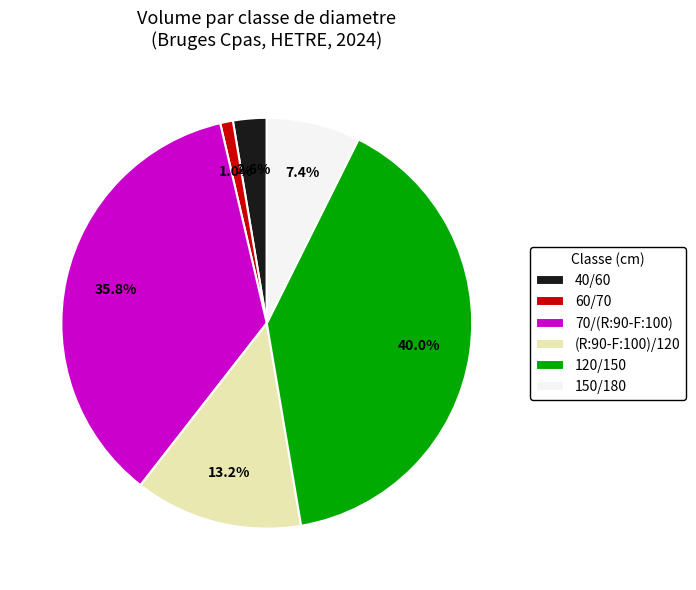

The 150/180 slice represents 7% of the pie. True or false?

True